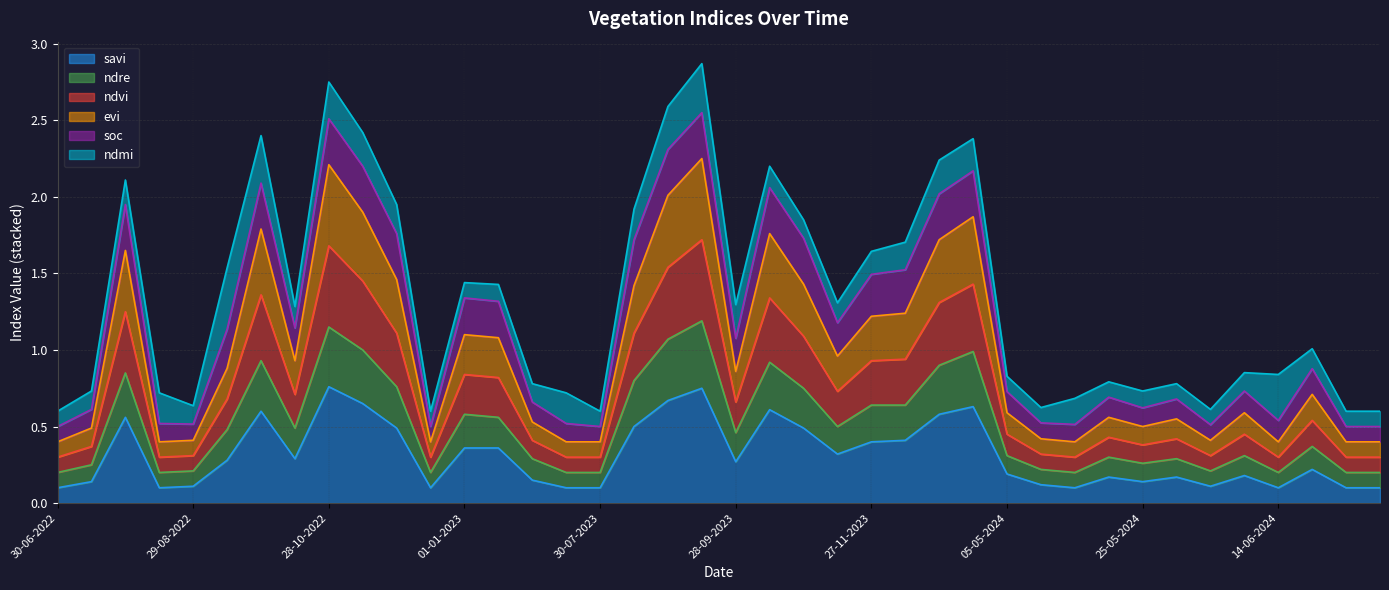

Does the chart have visible grid lines?

Yes